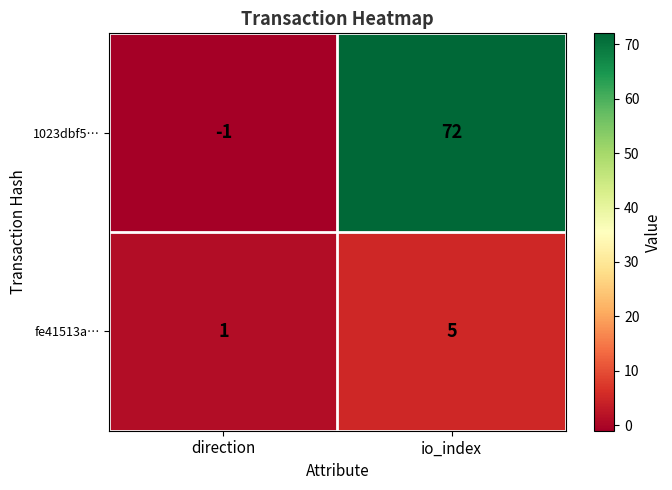

What is the sum of all fe41513a… values?

6